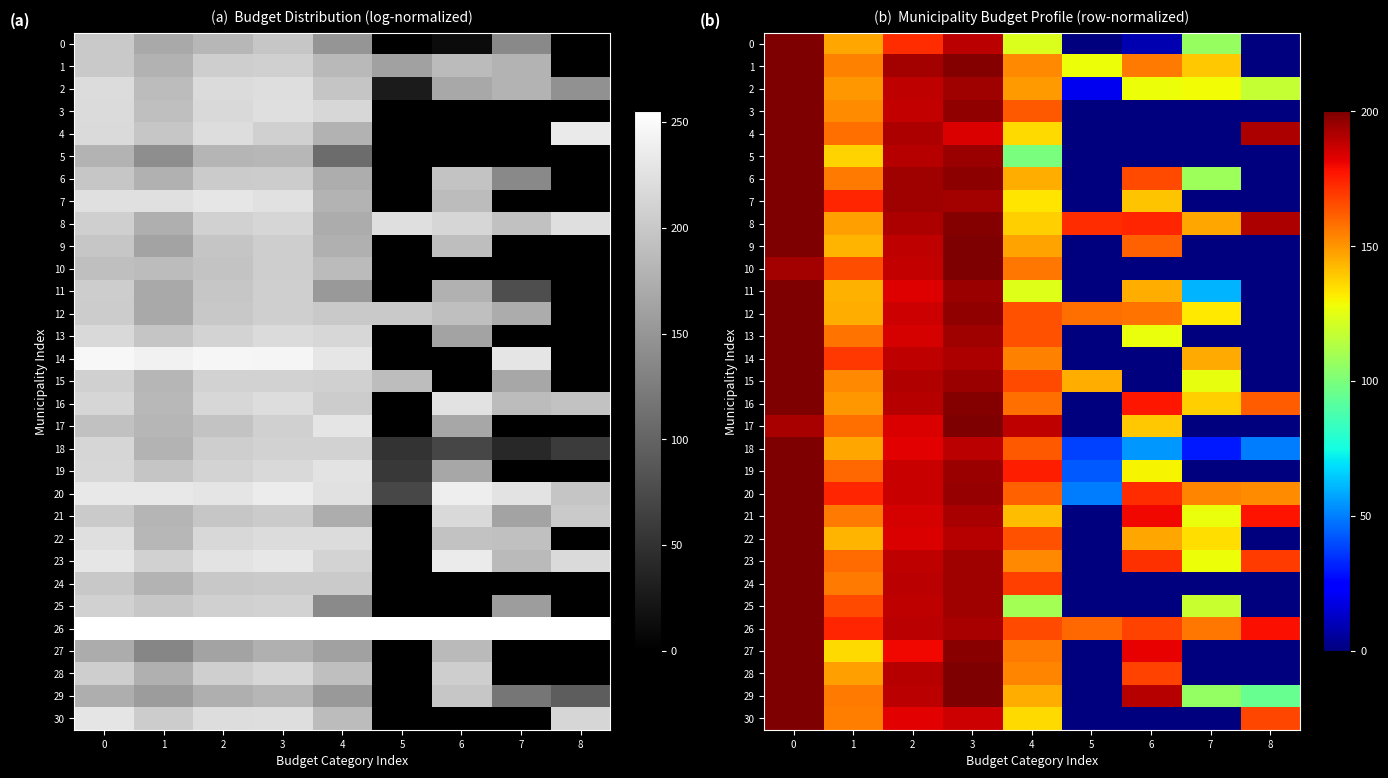

What is the spread (max minus min) of values at 0?

7.7